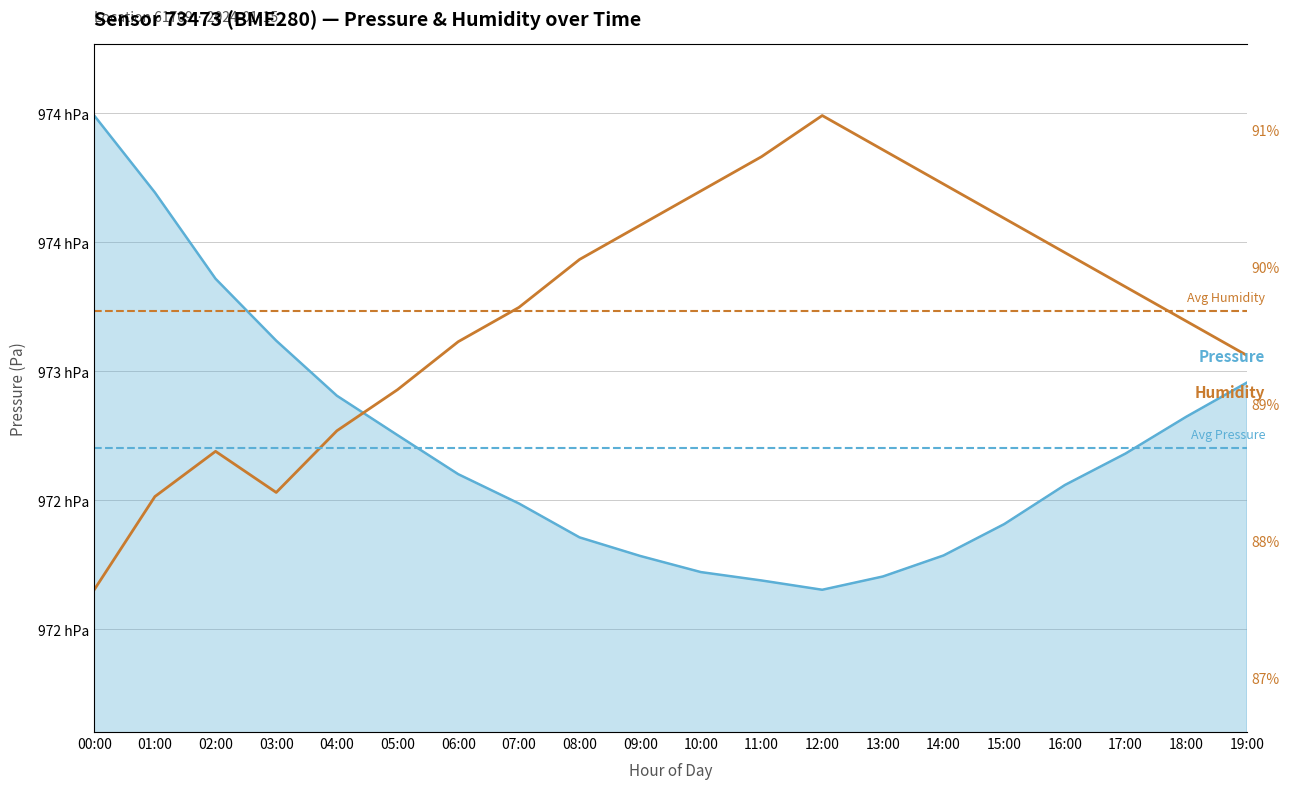

True or false: humidity and pressure intersect in this chart.

True